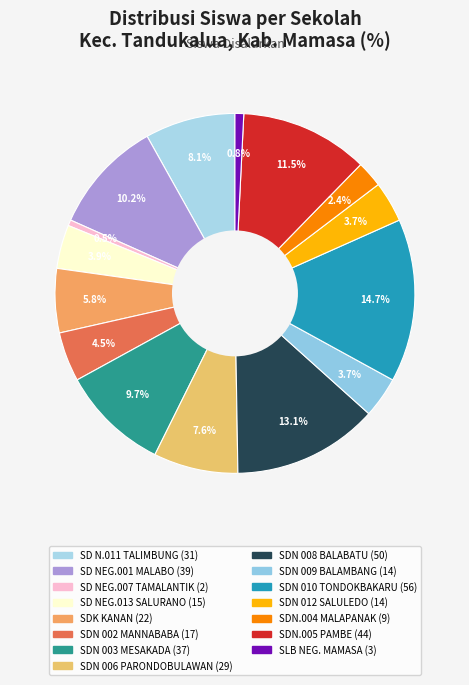

How many slices are in this pie chart?

15